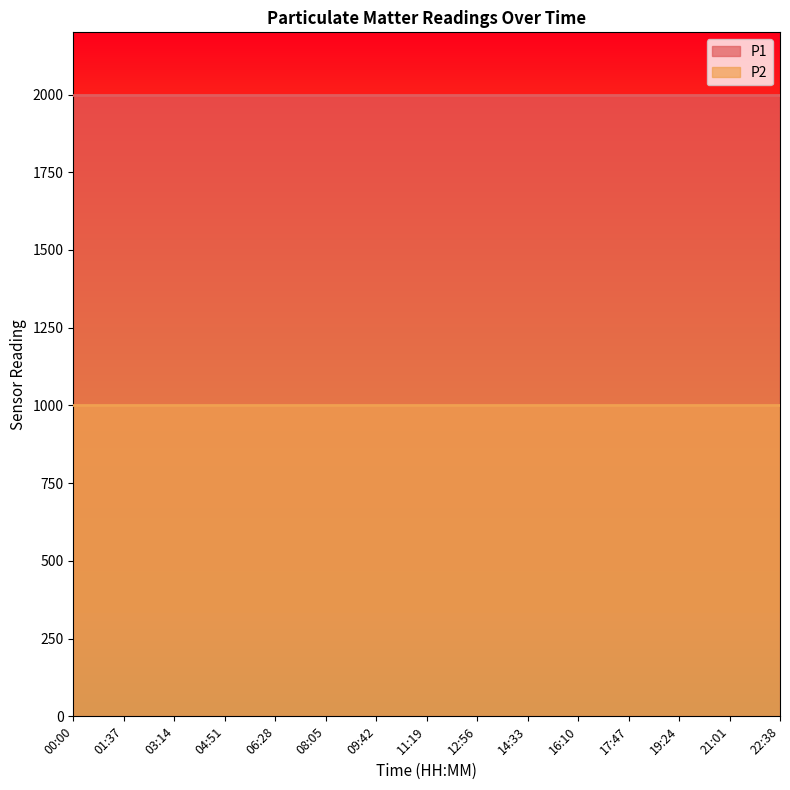

Reading left to right, extract all data points from this chart.

P1: 1999.9	1999.9	1999.9	1999.9	1999.9	1999.9	1999.9	1999.9	1999.9	1999.9	1999.9	1999.9	1999.9	1999.9	1999.9
P2: 999.9	999.9	999.9	999.9	999.9	999.9	999.9	999.9	999.9	999.9	999.9	999.9	999.9	999.9	999.9